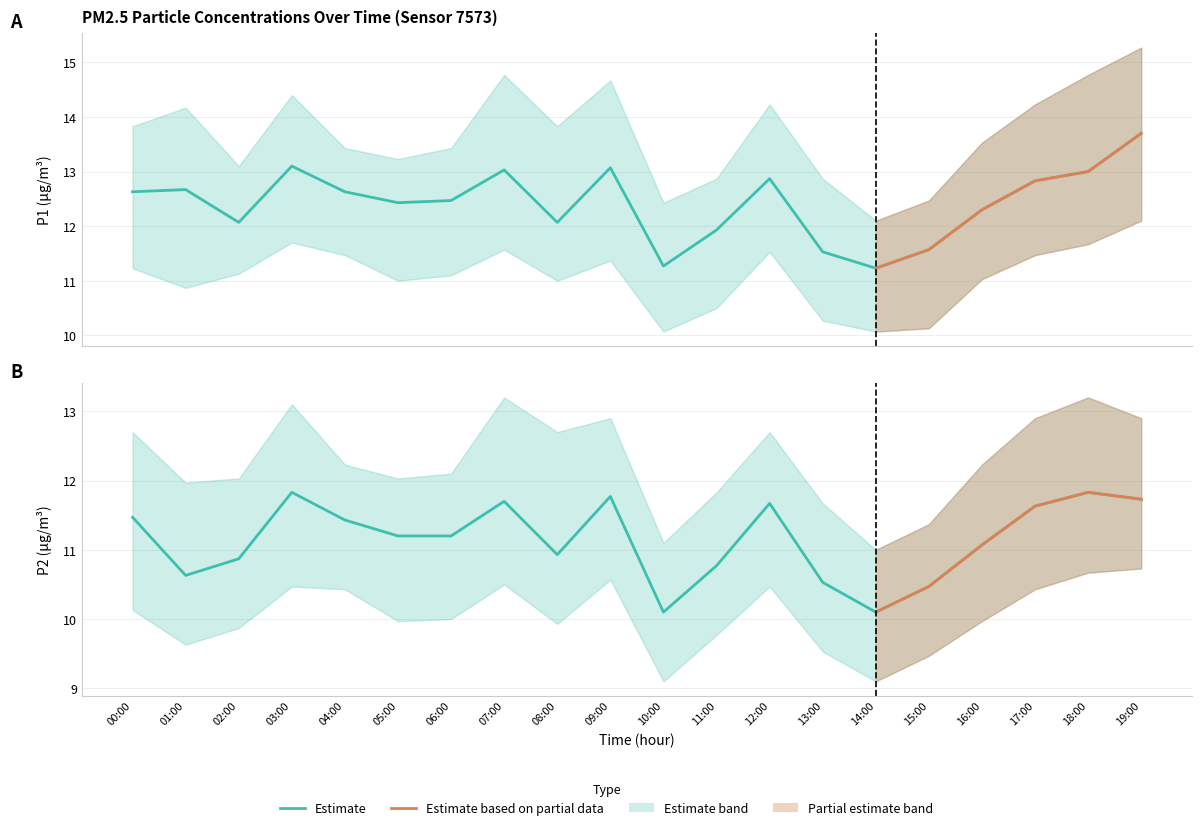

The P1 series shows 6.2 at 16:00. True or false?

False